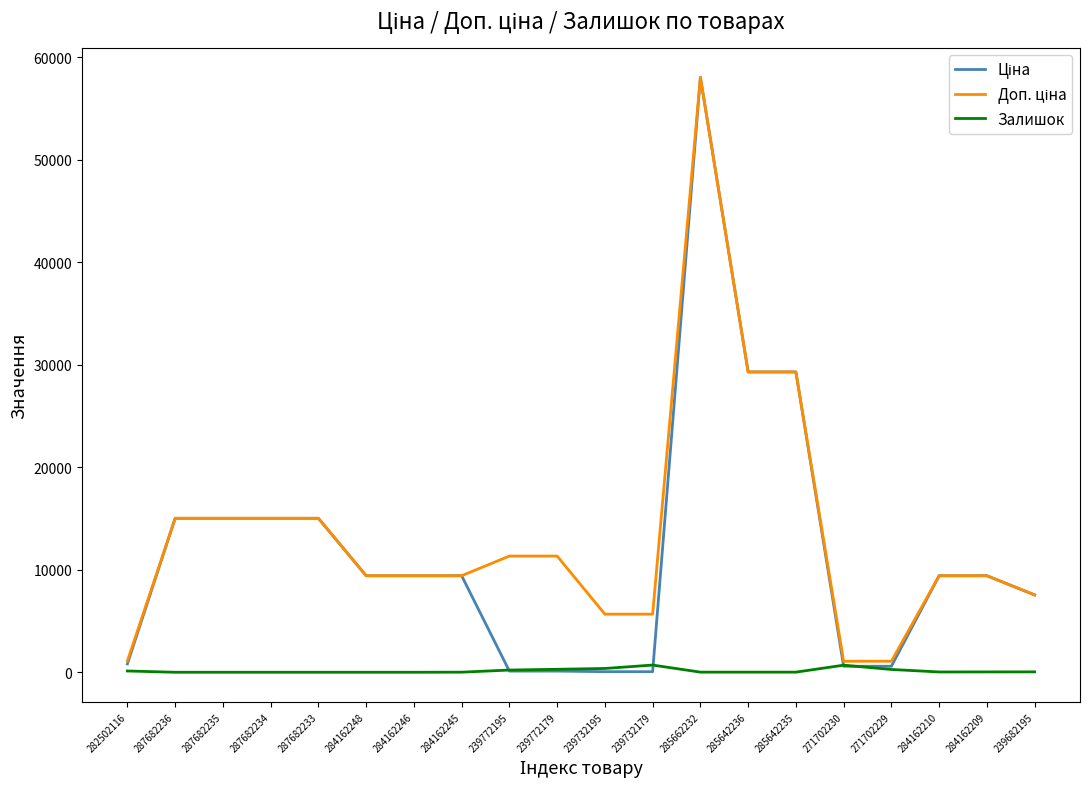

At which category does the chart reach its peak across all series?

285662232